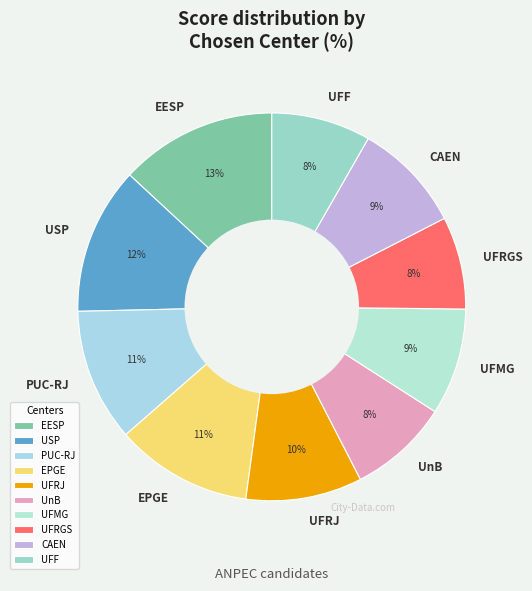

Does EESP represent more than half of the total?

No